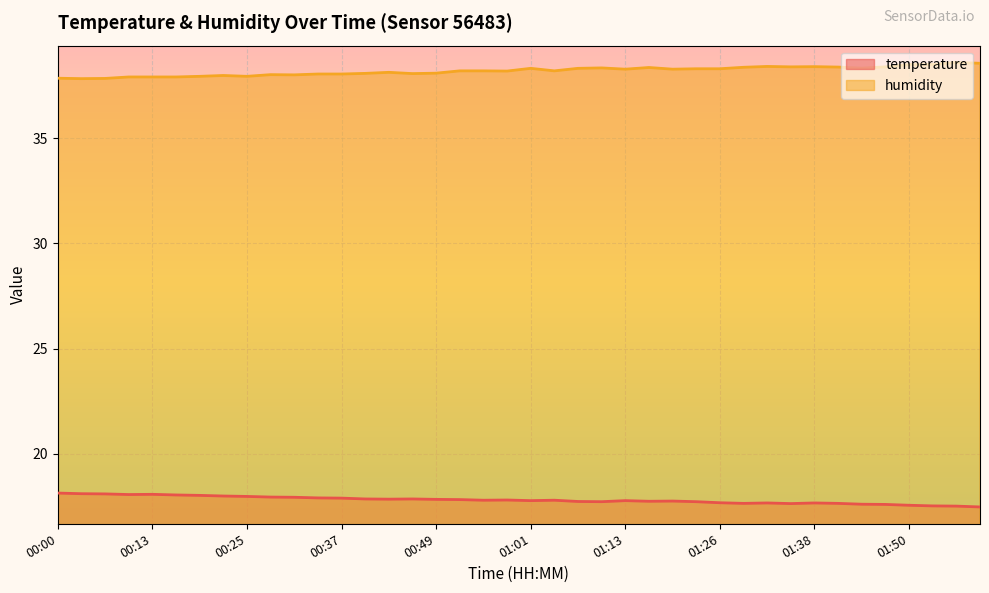

Is the value of temperature at 01:07 greater than the value of humidity at 01:47?

No